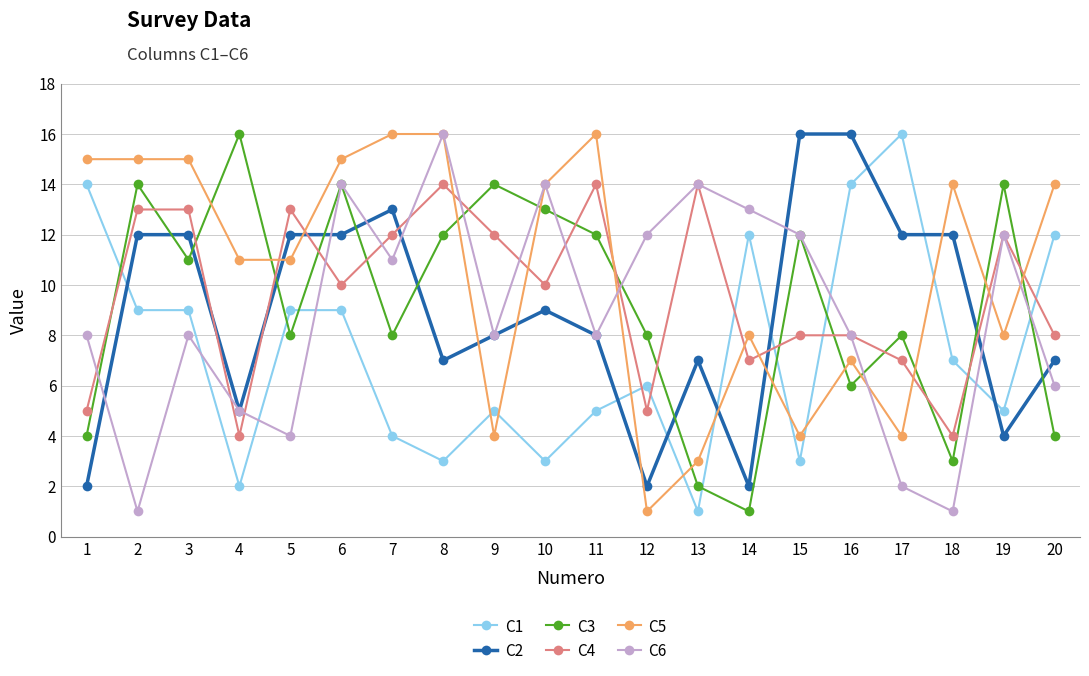

What is the spread (max minus min) of values at 17?

14